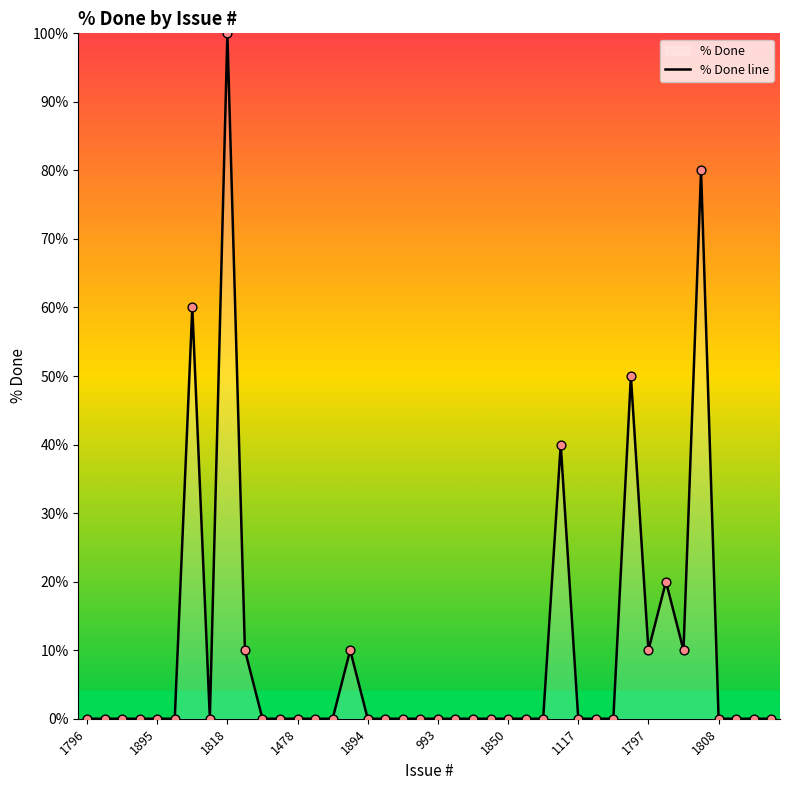

What is the maximum value shown in the chart?

100